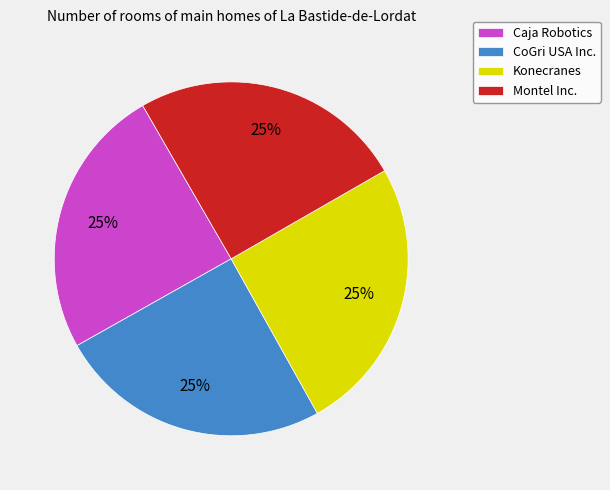

The Caja Robotics slice represents 30% of the pie. True or false?

False